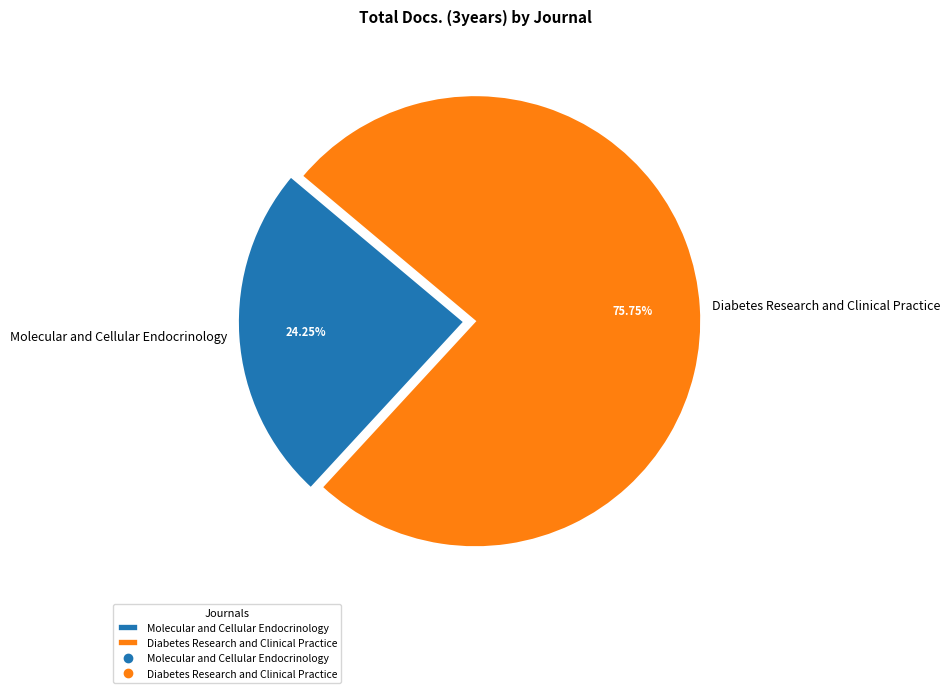

To the nearest percent, what is the average slice percentage?

50%